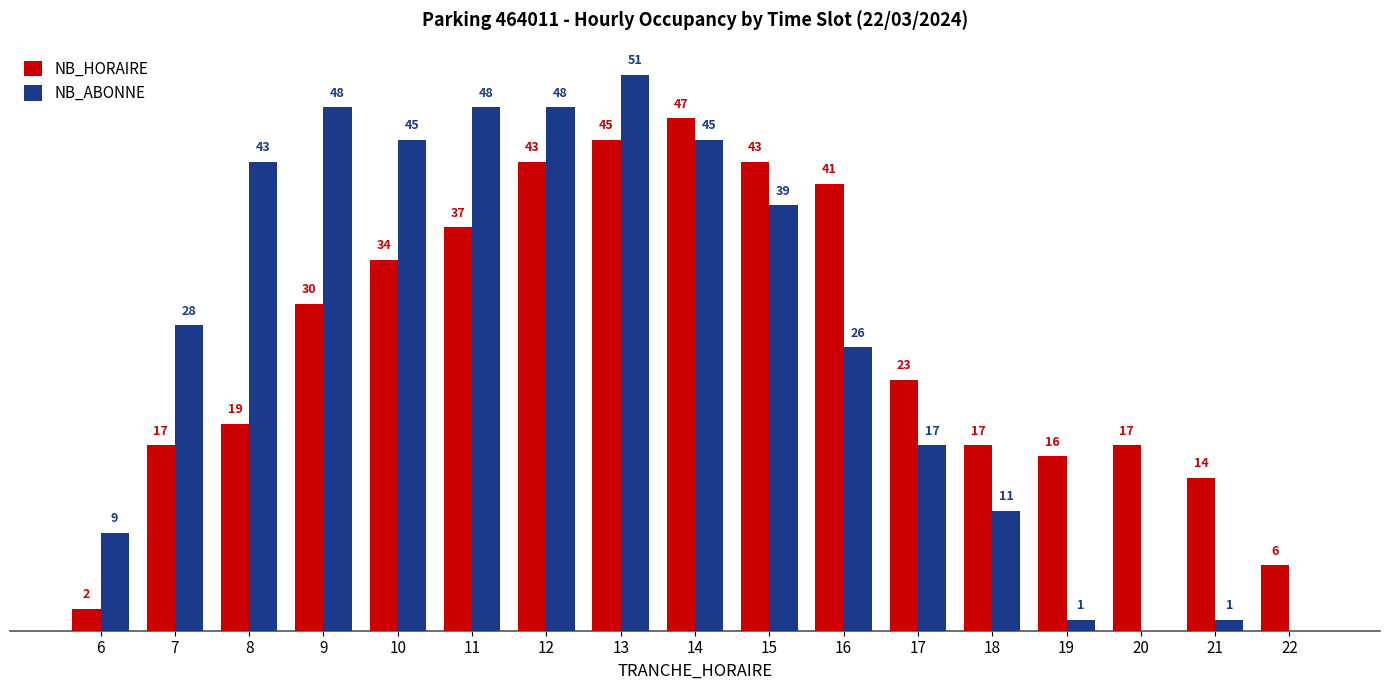

Is the value of NB_HORAIRE at 12 greater than the value of NB_ABONNE at 9?

No